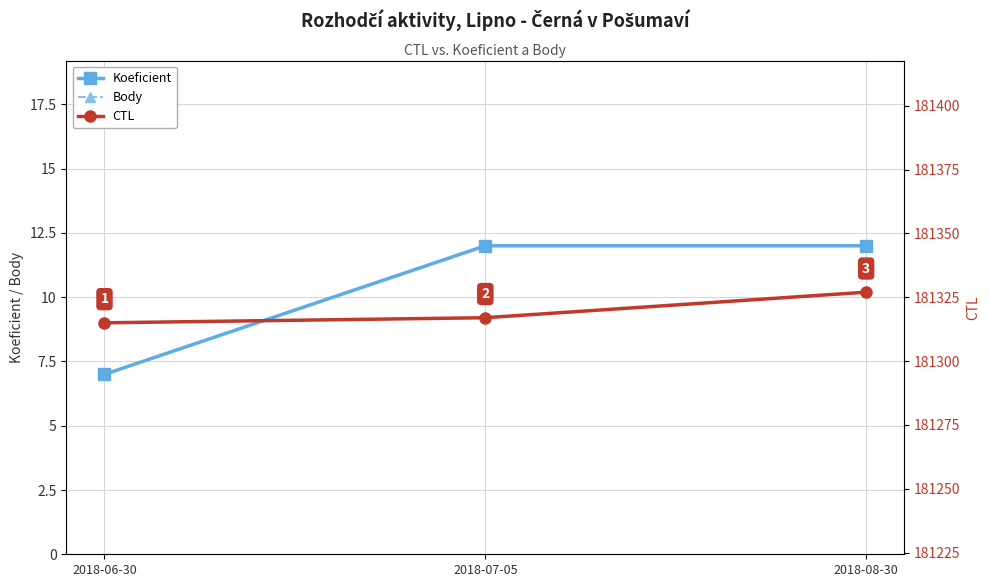

Which series has the widest spread of values?

CTL